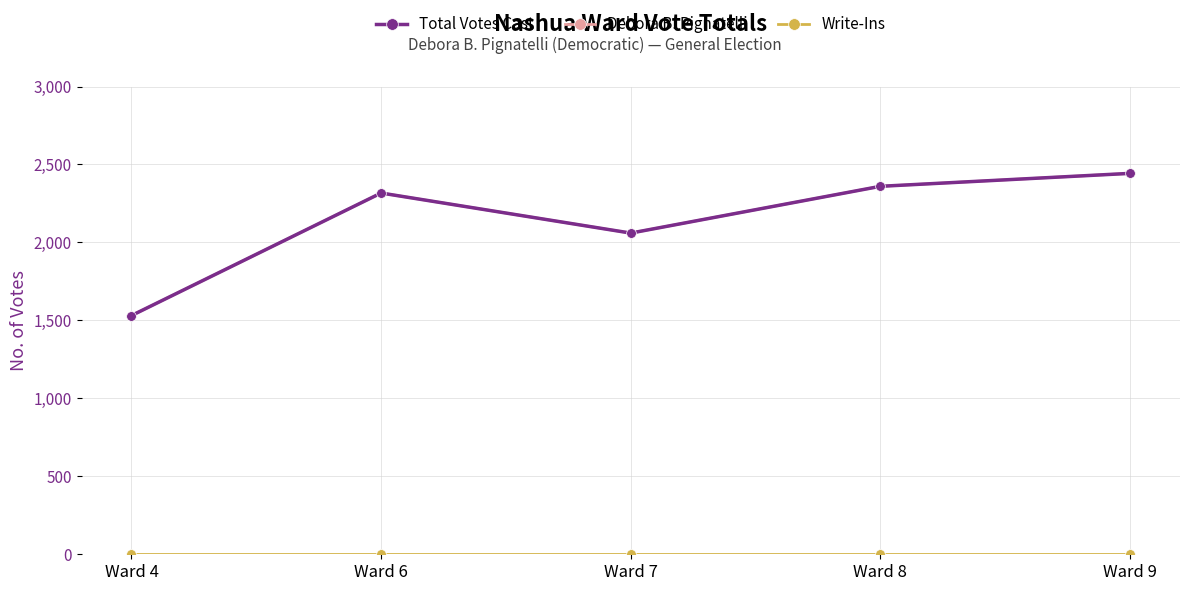

Which series has the largest total across all categories?

Total Votes Cast